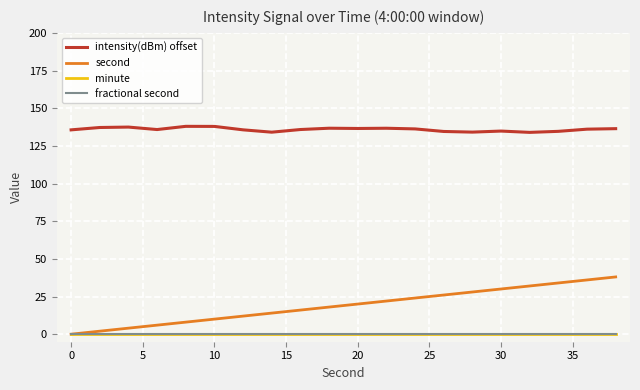

Which series has the widest spread of values?

second